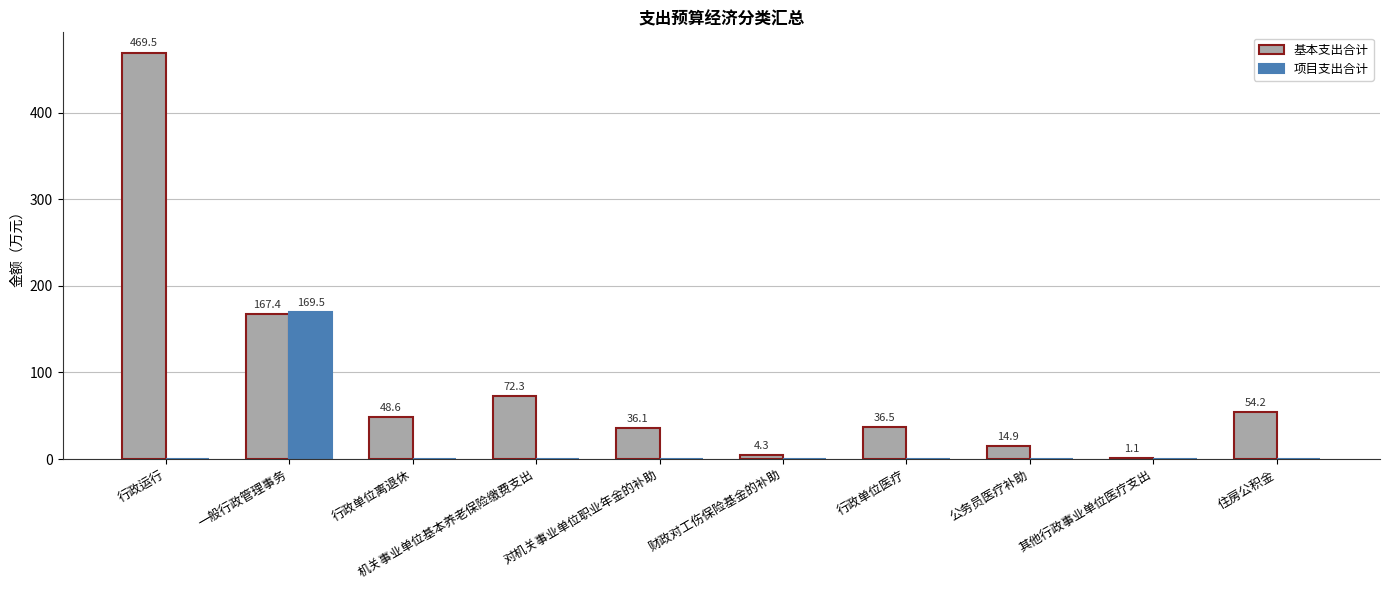

What is the sum of all 基本支出合计 values?

905.0